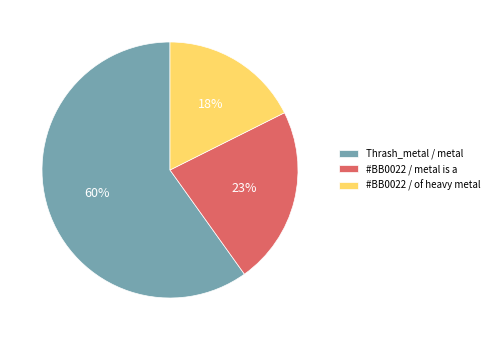

The Thrash_metal / metal slice represents 45% of the pie. True or false?

False